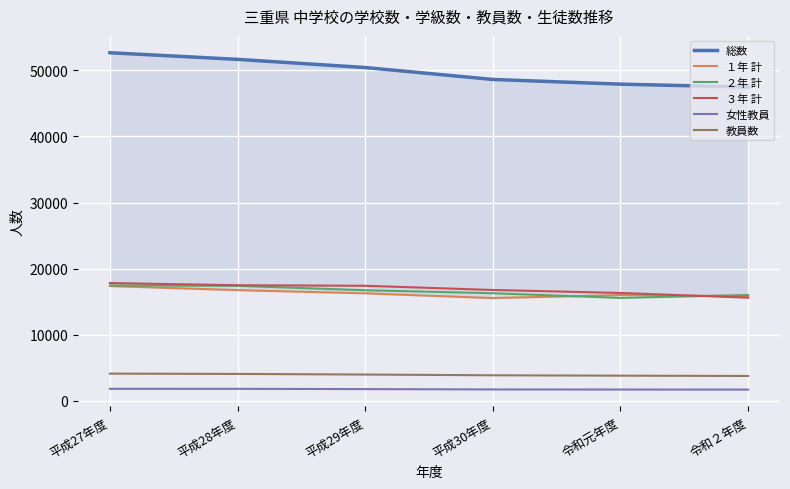

At how many categories does at least one series exceed 38321?

6